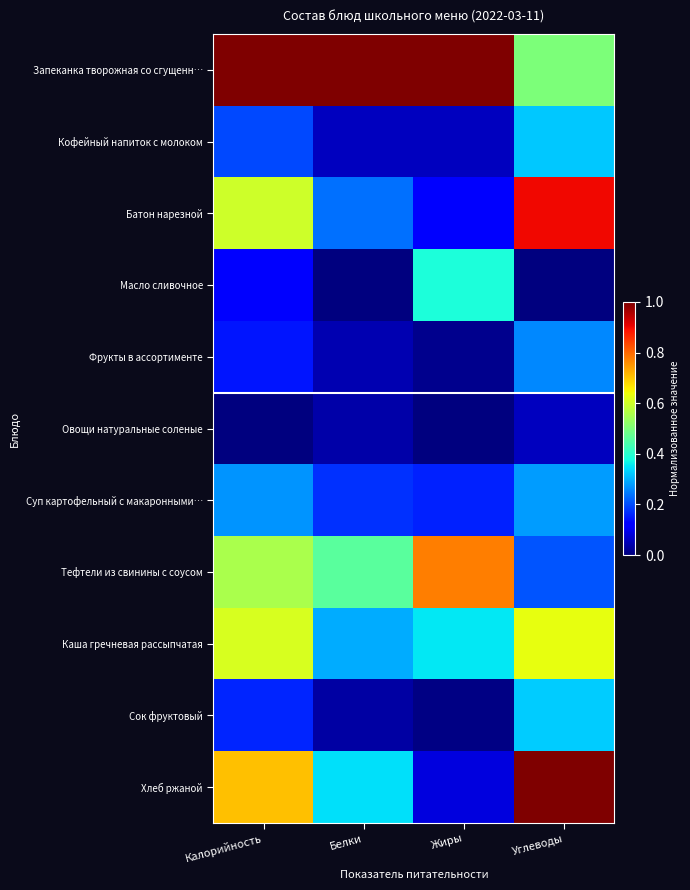

Reading right to left, transcribe all the data shown in this chart.

Запеканка творожная со сгущенн…: Углеводы=0.5	Жиры=1.0	Белки=1.0	Калорийность=1.0
Кофейный напиток с молоком: Углеводы=0.3	Жиры=0.1	Белки=0.1	Калорийность=0.2
Батон нарезной: Углеводы=0.9	Жиры=0.1	Белки=0.2	Калорийность=0.6
Масло сливочное: Углеводы=0.0	Жиры=0.4	Белки=0.0	Калорийность=0.1
Фрукты в ассортименте: Углеводы=0.3	Жиры=0.0	Белки=0.0	Калорийность=0.1
Овощи натуральные соленые: Углеводы=0.1	Жиры=0.0	Белки=0.0	Калорийность=0.0
Суп картофельный с макаронными…: Углеводы=0.3	Жиры=0.2	Белки=0.2	Калорийность=0.3
Тефтели из свинины с соусом: Углеводы=0.2	Жиры=0.8	Белки=0.5	Калорийность=0.6
Каша гречневая рассыпчатая: Углеводы=0.6	Жиры=0.4	Белки=0.3	Калорийность=0.6
Сок фруктовый: Углеводы=0.3	Жиры=0.0	Белки=0.0	Калорийность=0.2
Хлеб ржаной: Углеводы=1.0	Жиры=0.1	Белки=0.3	Калорийность=0.7